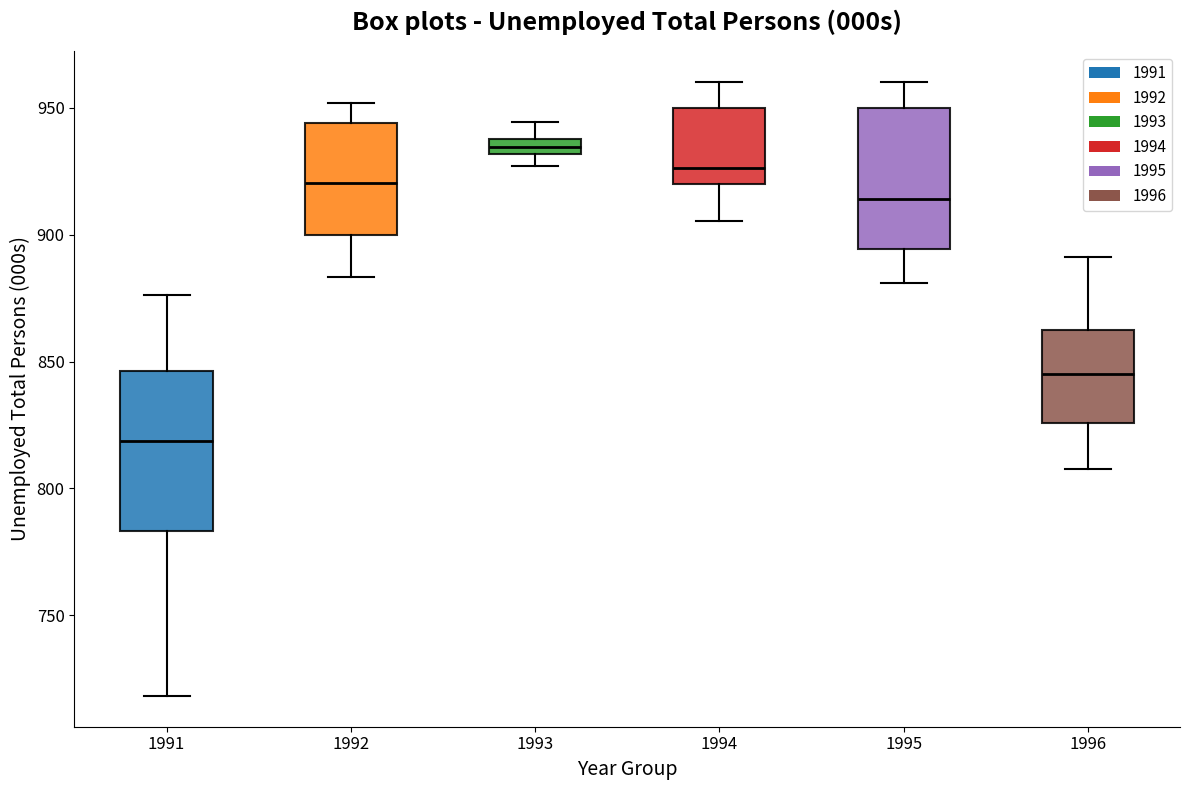

Which box has the highest median line?

1993